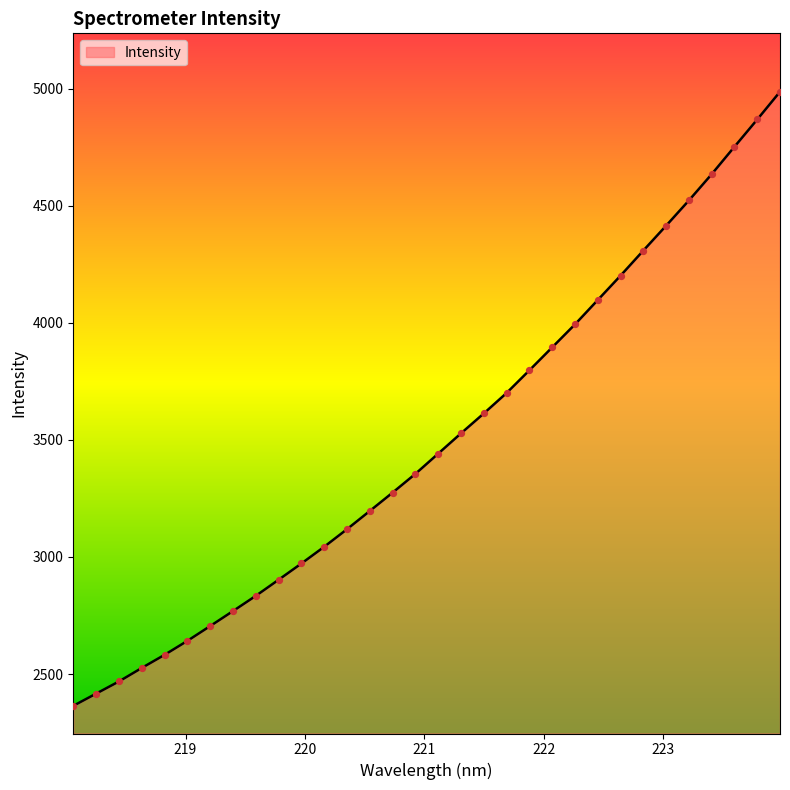

What is the smallest value displayed?

2364.4